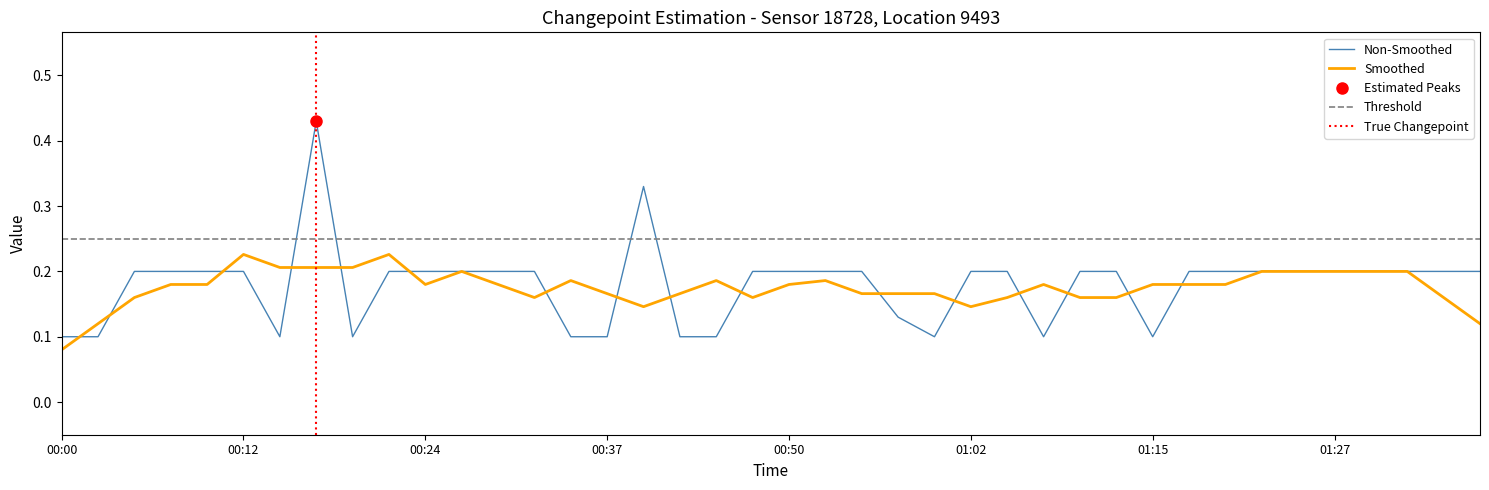

True or false: the data shows 0.2 at 01:38.

True